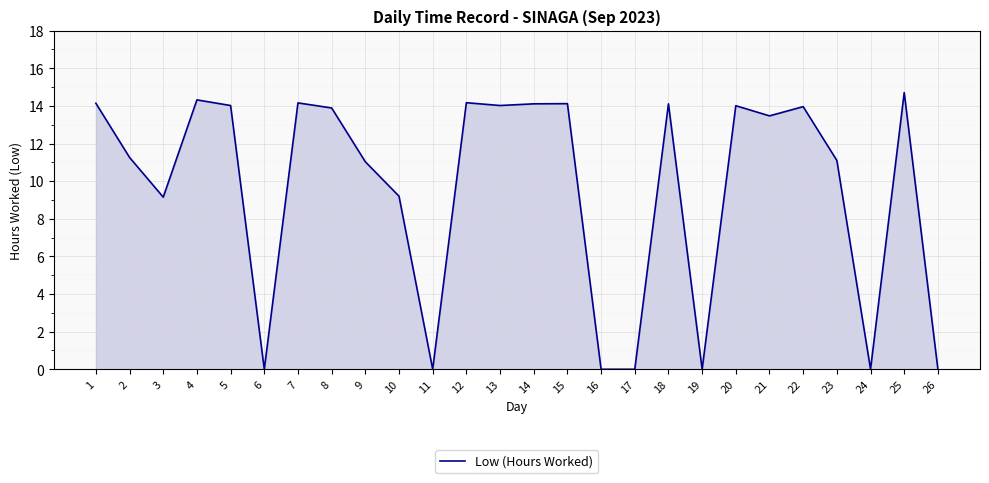

What is the difference between the maximum and minimum values?

14.7